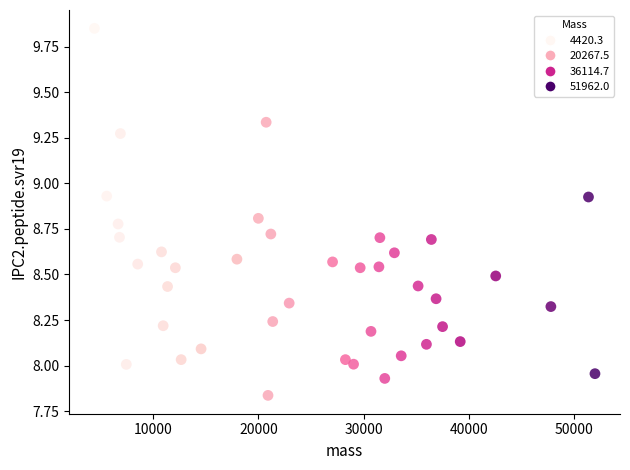

What is the range of Y values (max minus min)?

2.0